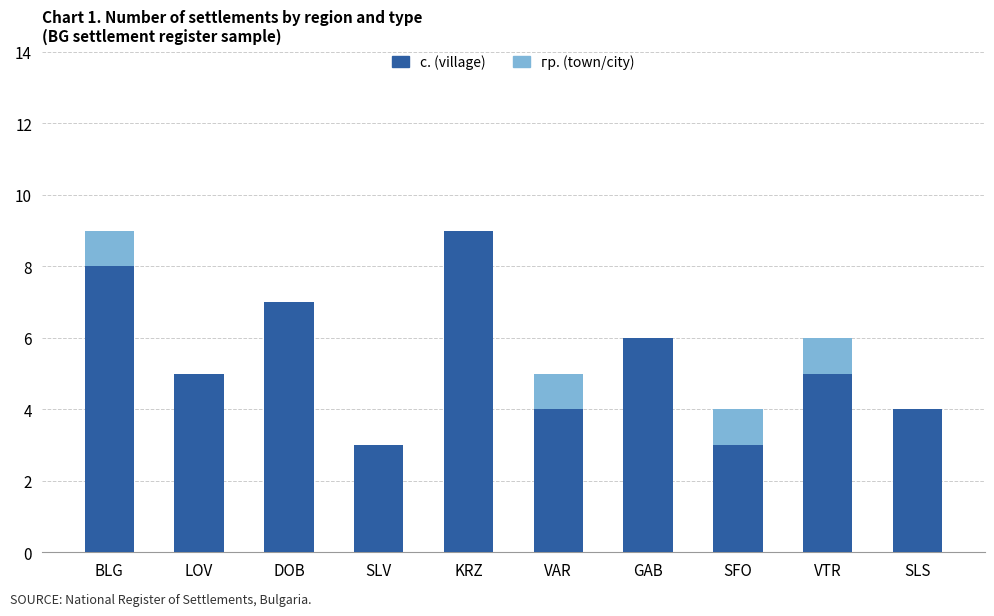

How many data points does each series have?

10